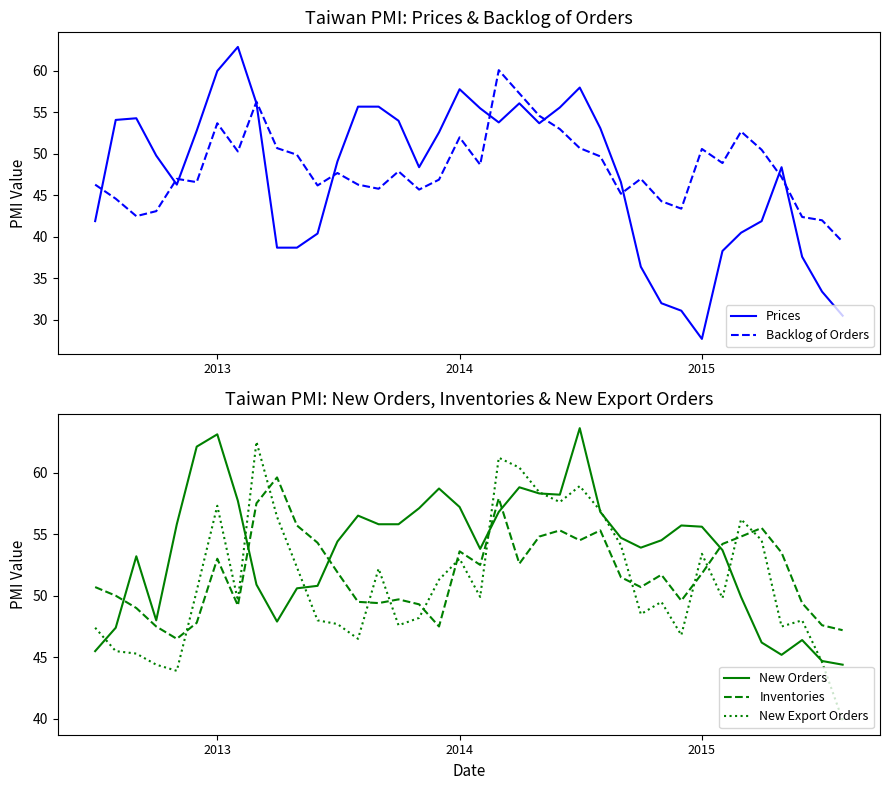

Which series ends up on top after the final intersection of New Export Orders and Inventories?

Inventories